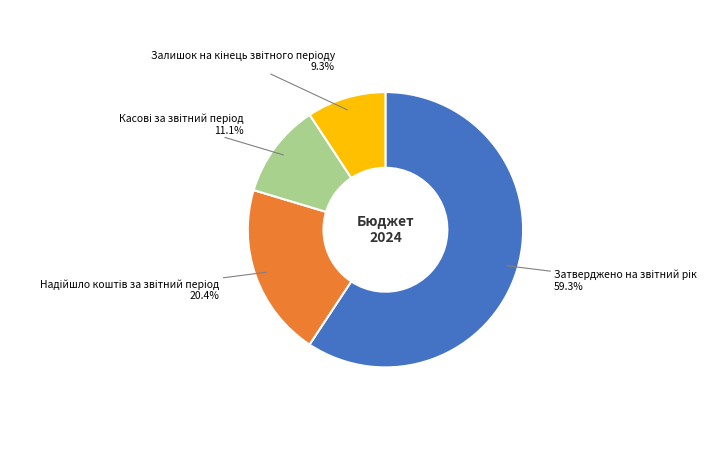

Does any single category account for the majority?

Yes